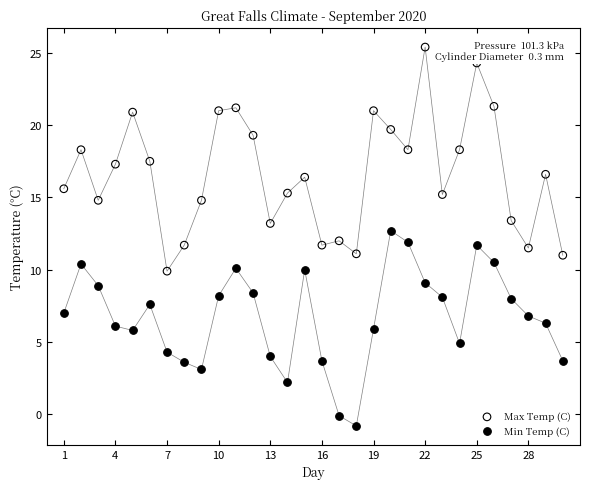

What is the X range (max minus min) for the scatter plot?

29.0